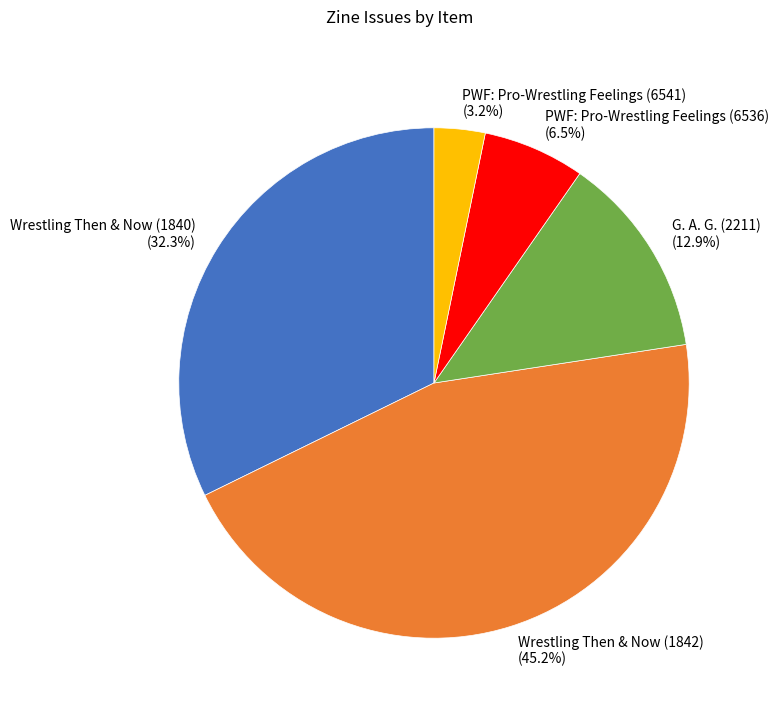

What is the ratio of the value at G. A. G. (2211) to the value at Wrestling Then & Now (1840)?

0.4